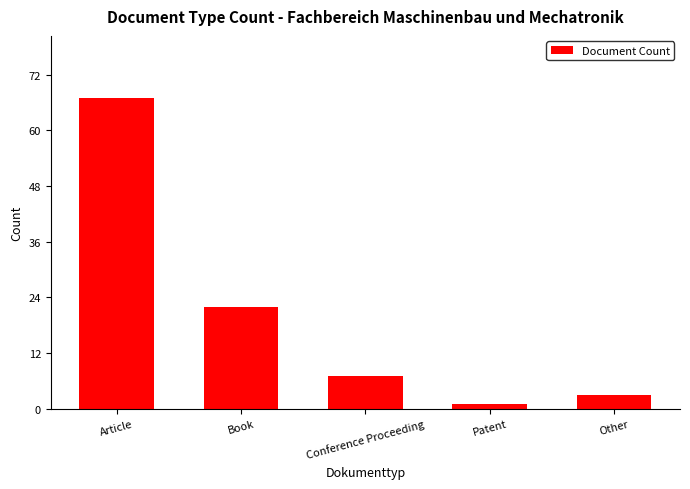

What is the label of the 3rd bar from the left?

Conference Proceeding